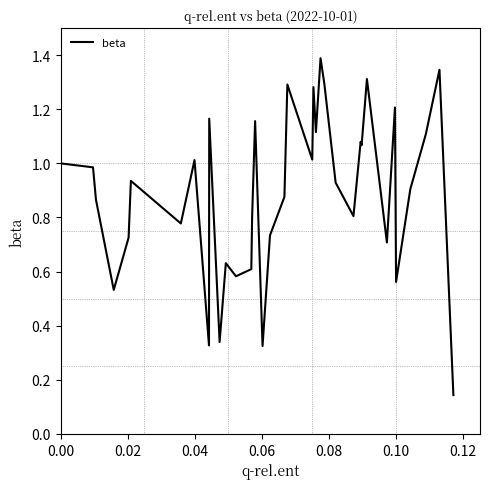

What is the maximum value shown in the chart?

1.4